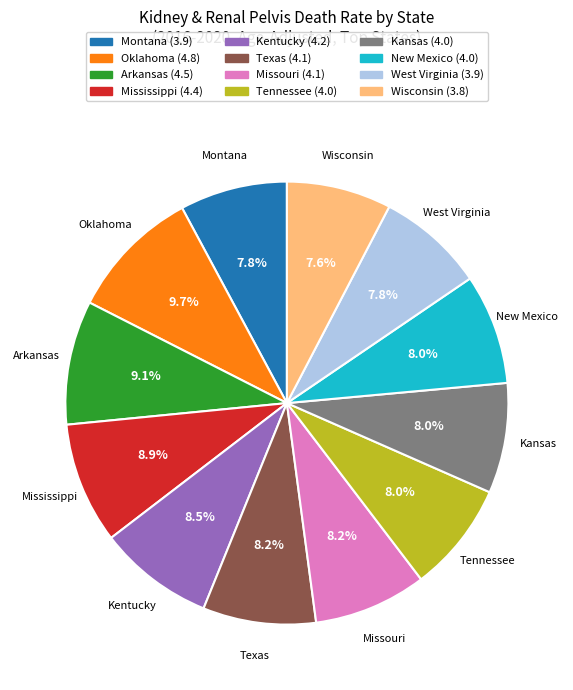

What is the ratio of the value at Oklahoma to the value at Mississippi?

1.1